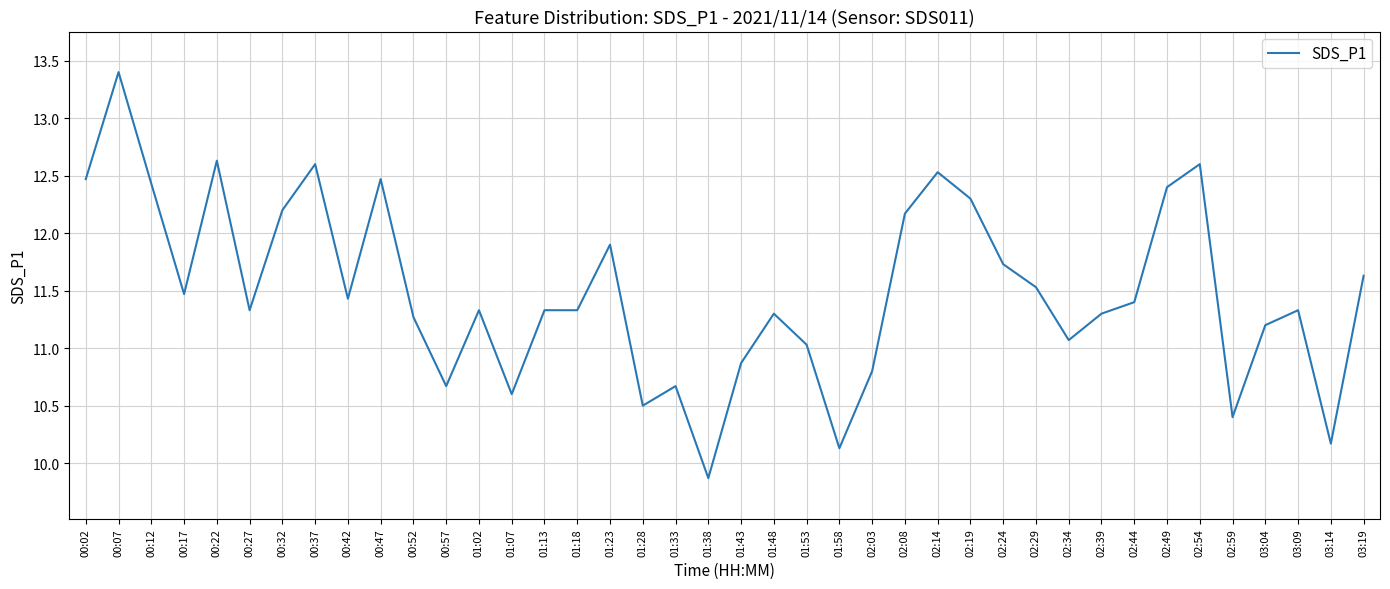

What is the maximum value shown in the chart?

13.4